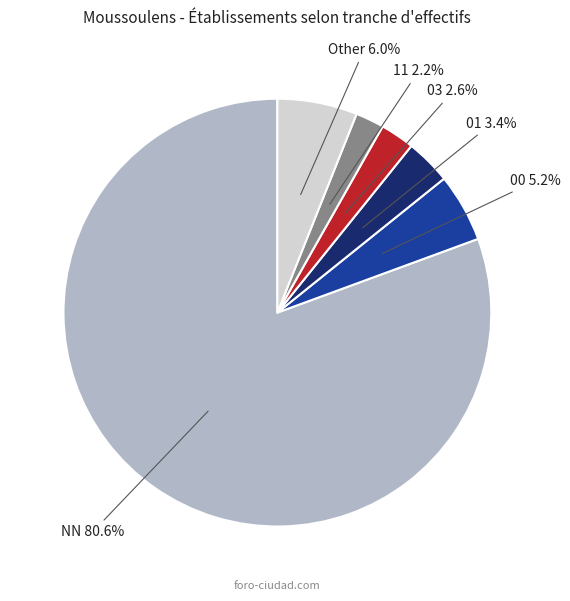

Does any single category account for the majority?

Yes